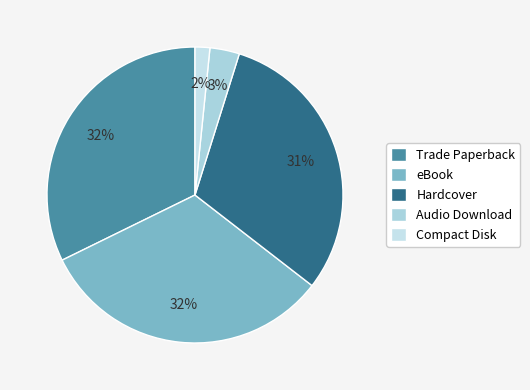

How many slices are in this pie chart?

5